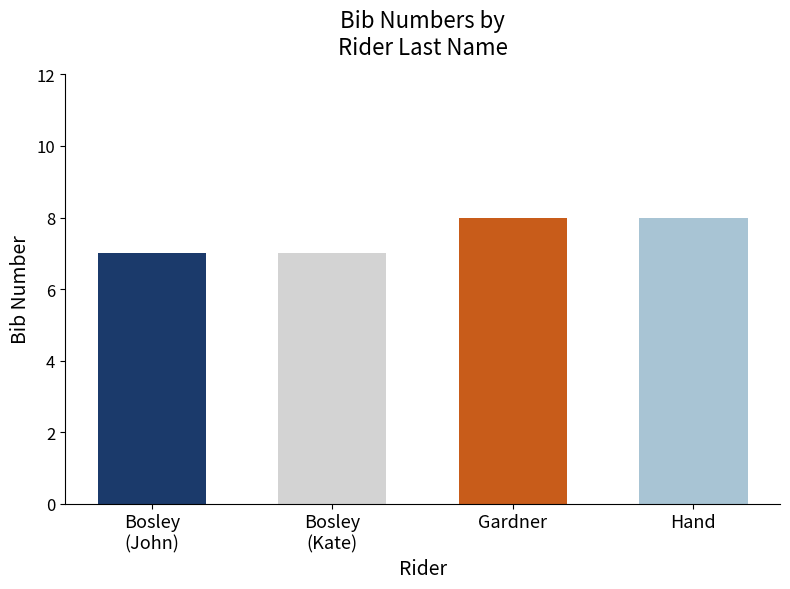

Rank the categories by value from lowest to highest.

Bosley, Bosley, Gardner, Hand